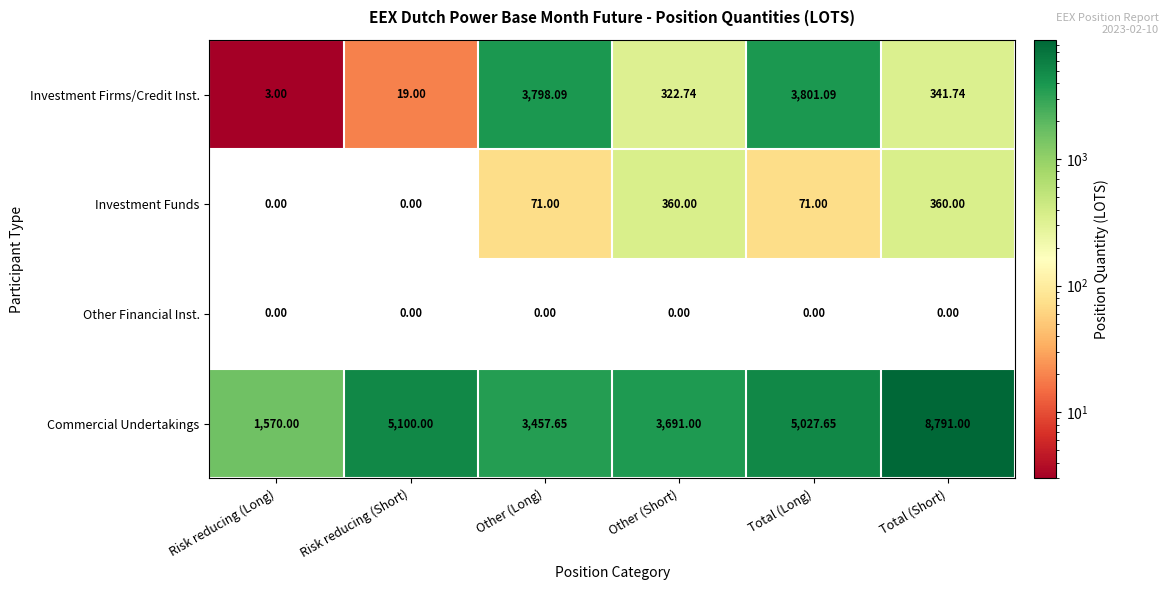

At how many categories does at least one series exceed 5329?

1